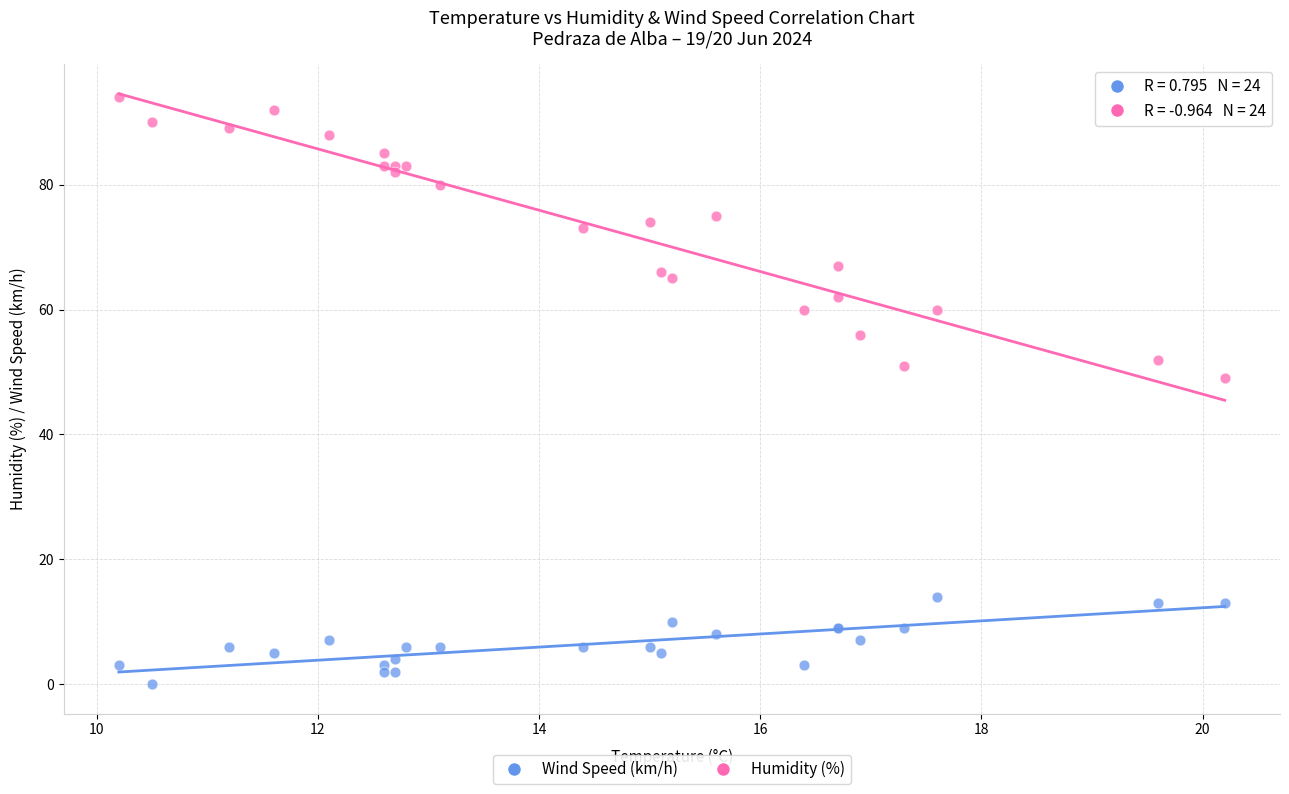

Which series contains the highest Y value?

Humidity (%)